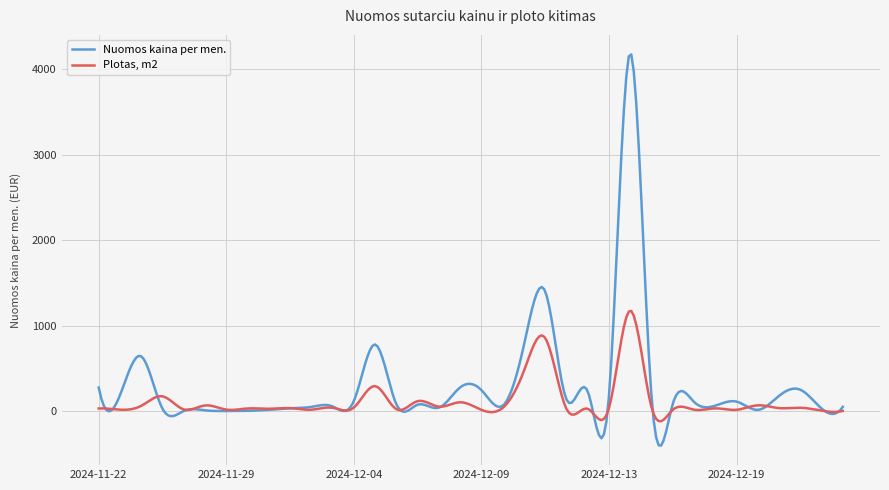

Which series has the largest range (max minus min)?

Nuomos kaina per men.